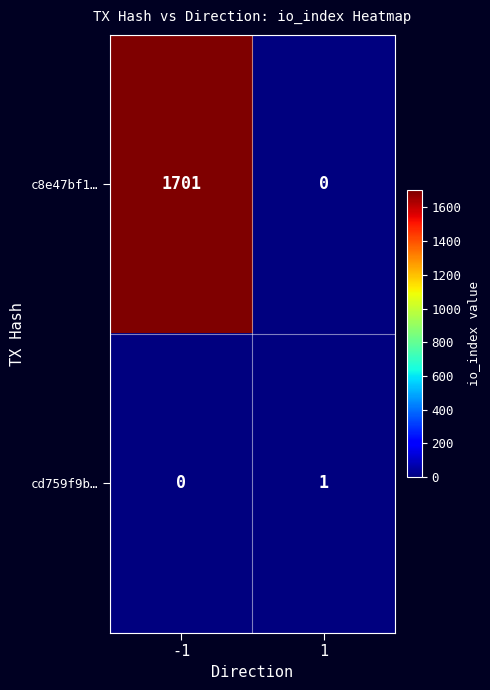

Reading left to right, list all the values displayed in this chart.

c8e47bf1…: 1701	0
cd759f9b…: 0	1